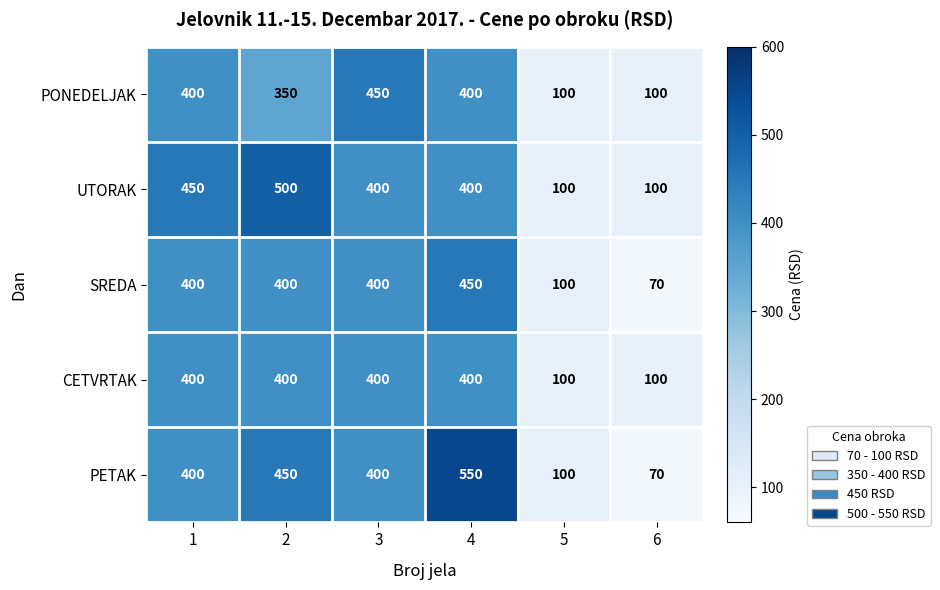

Between 2 and 6, which series saw the biggest shift?

UTORAK